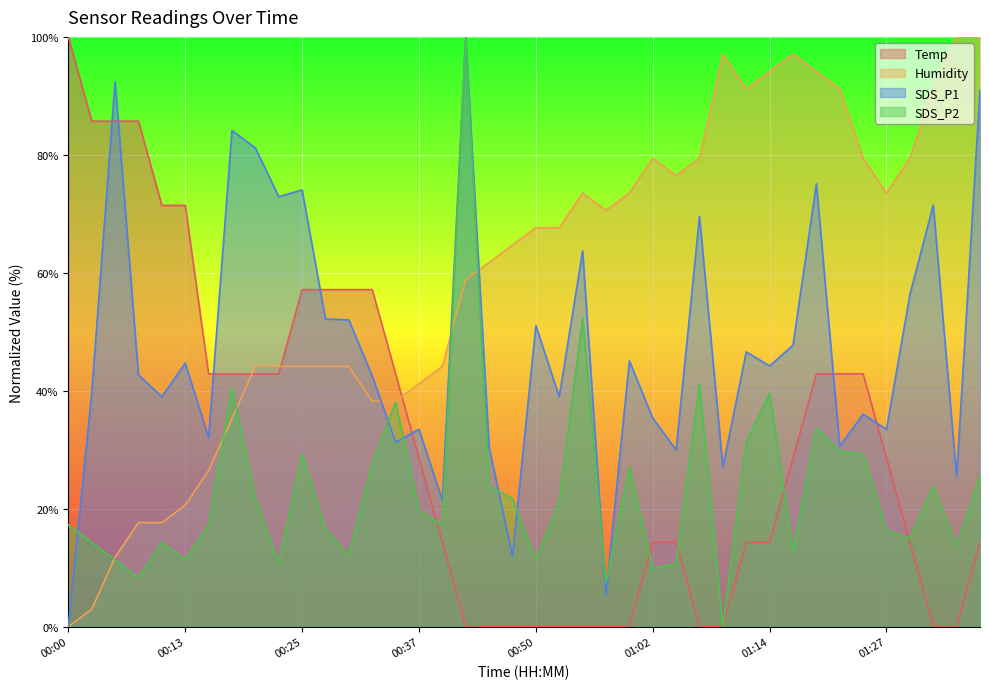

Rank the series at 00:45 from highest to lowest value.

Humidity, SDS_P1, SDS_P2, Temp